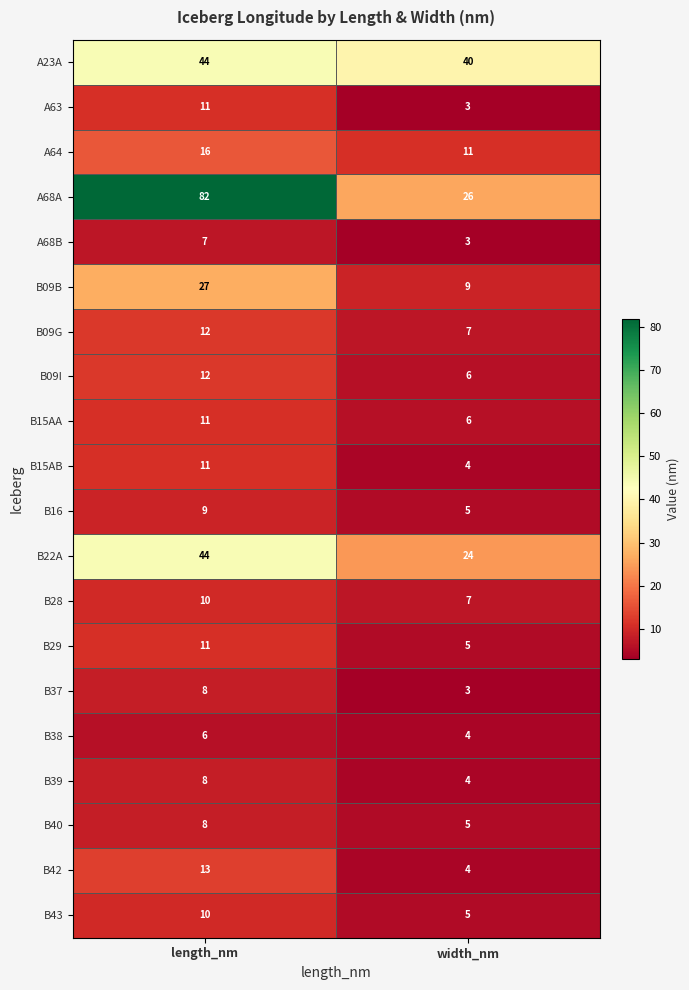

Is it true that B38 equals 3 at width_nm?

False